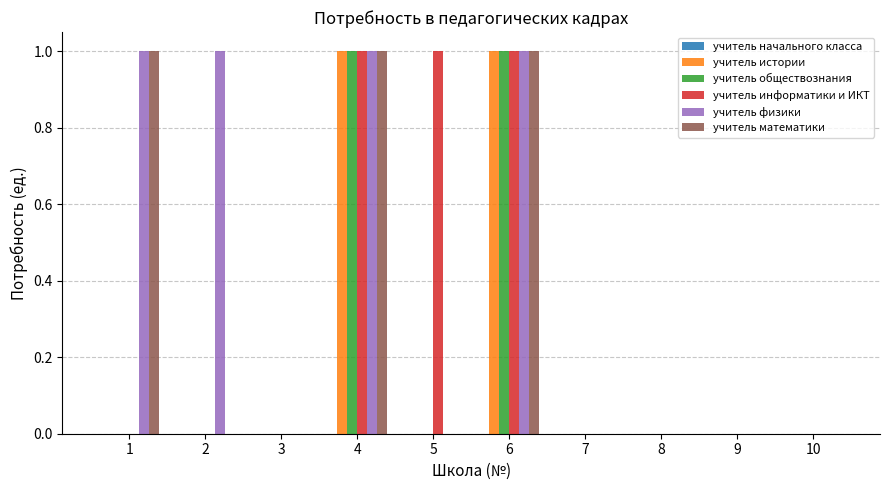

Between 2 and 7, which series saw the biggest shift?

учитель физики